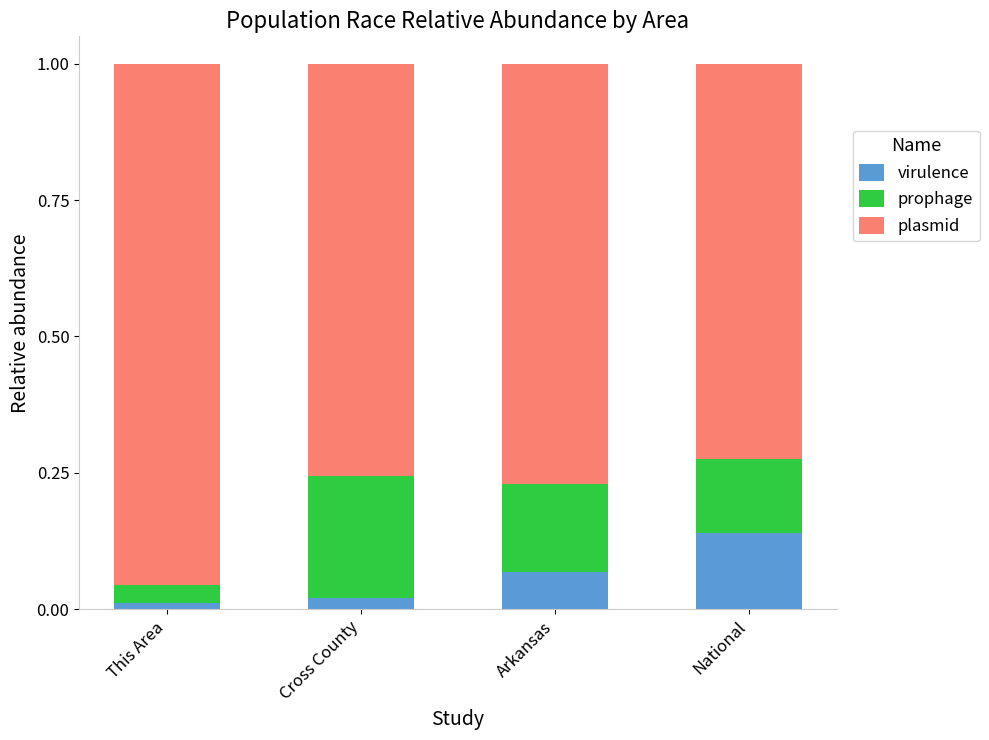

Which category has the highest value in the virulence series?

National